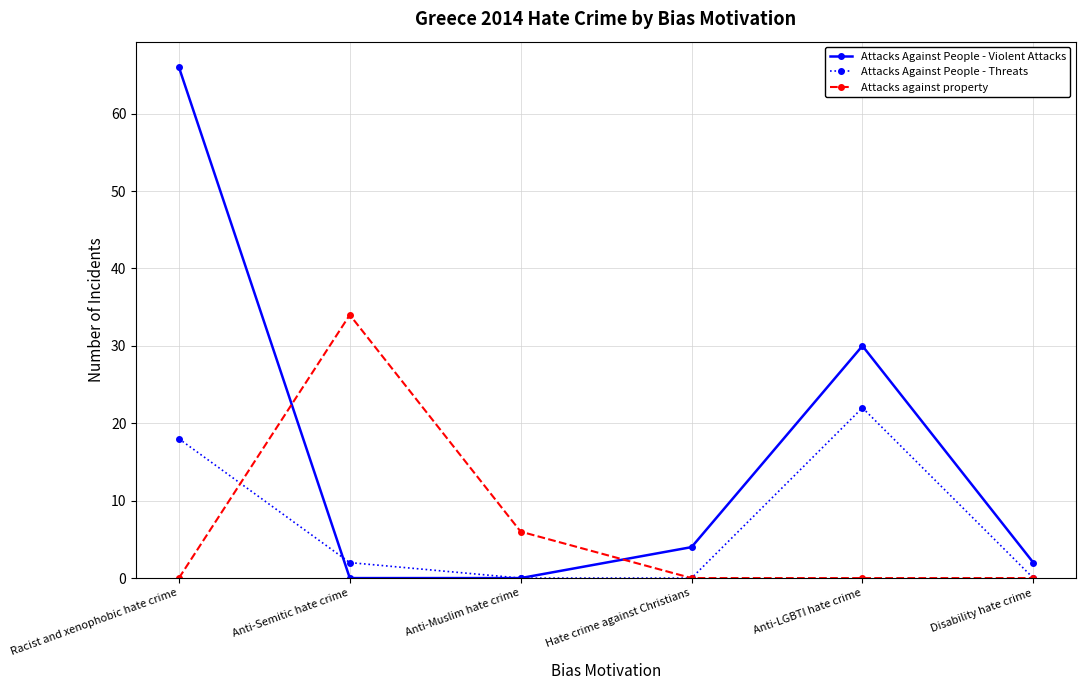

How many lines are shown in the chart?

3